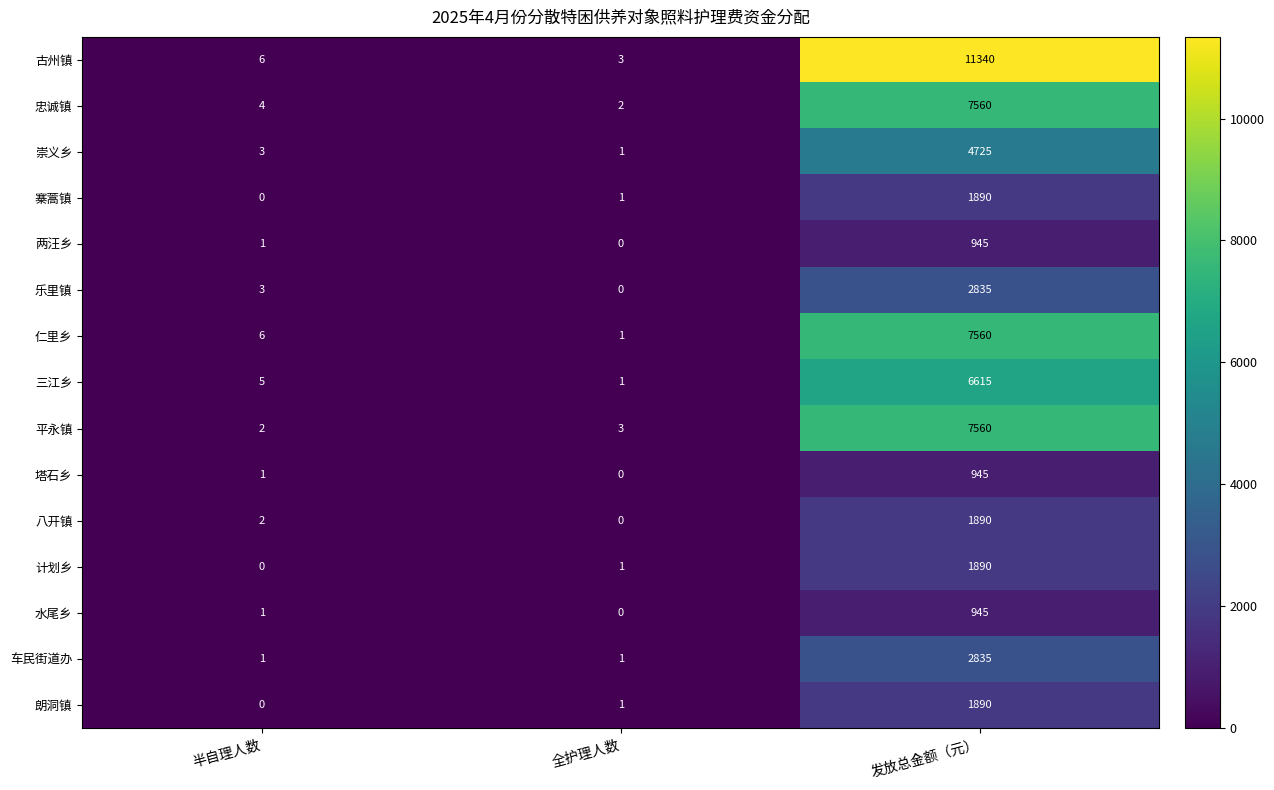

Which series has the widest spread of values?

古州镇